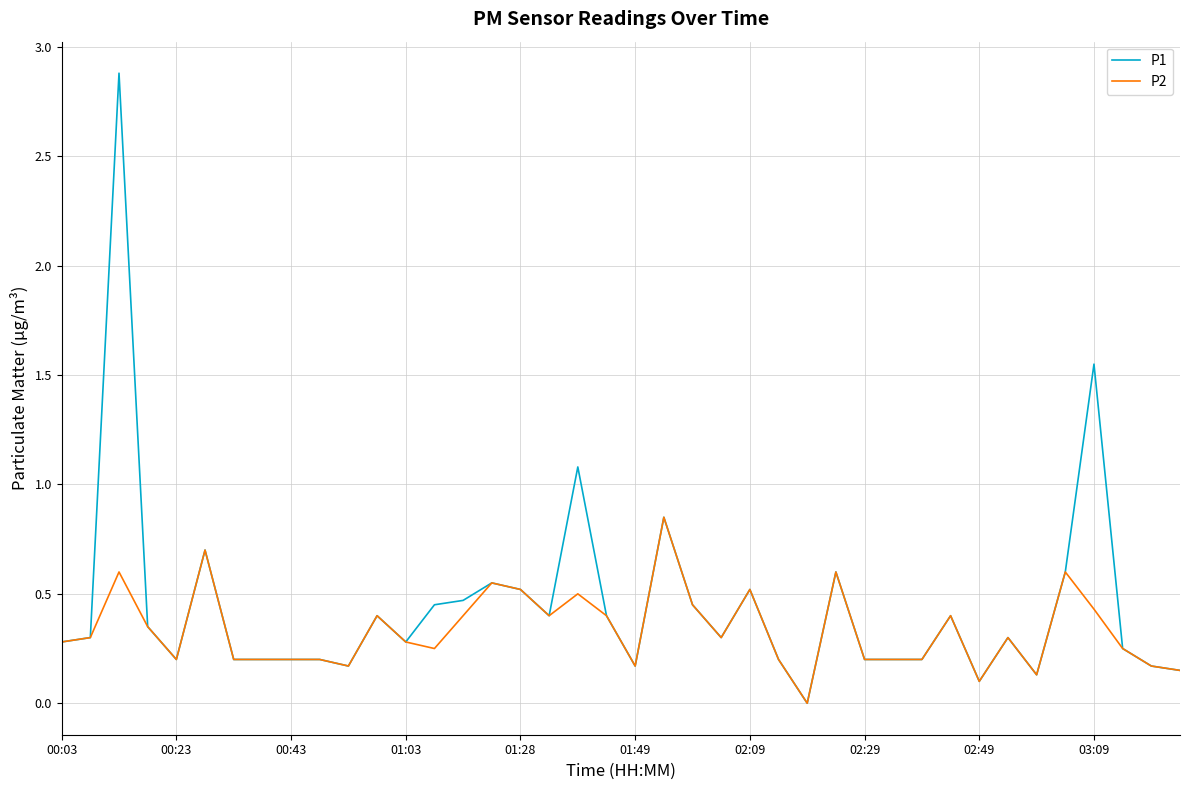

Rank the series by their maximum value, from lowest to highest.

P2, P1